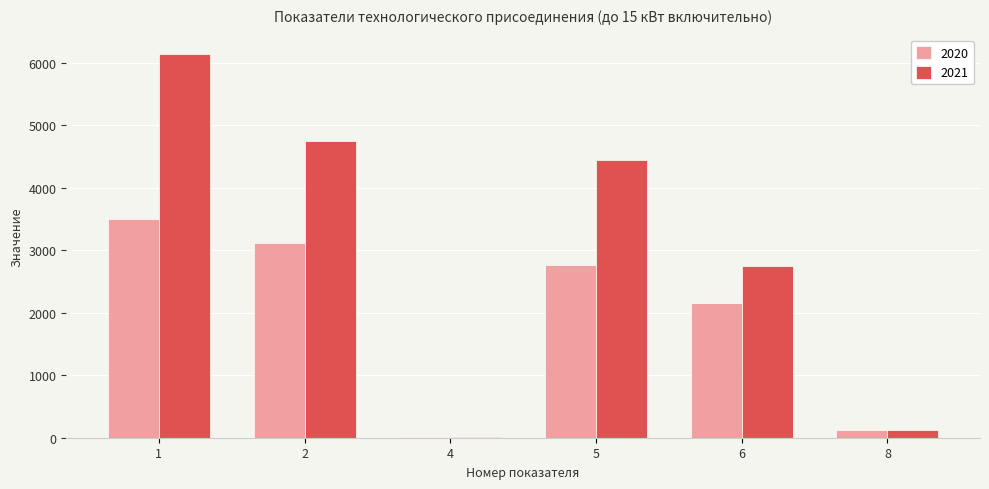

The 2020 series shows 15 at 4. True or false?

True